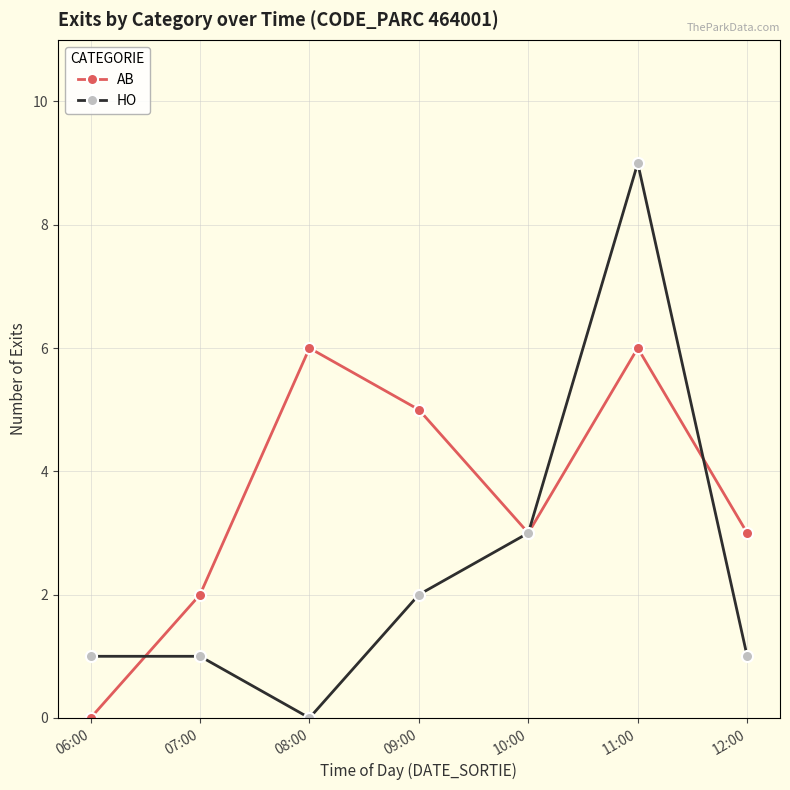

Which series changed the most between 08:00 and 12:00?

AB